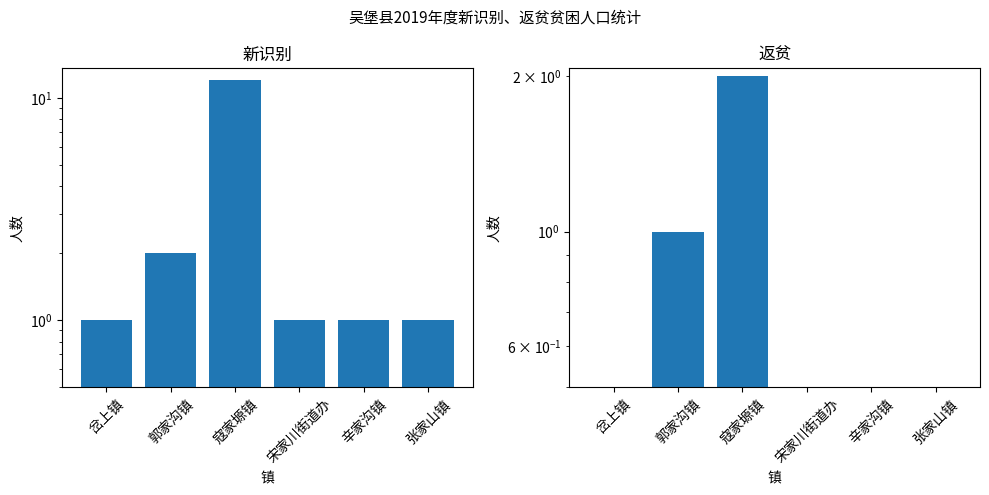

What are all the series names shown in the legend?

新识别, 返贫